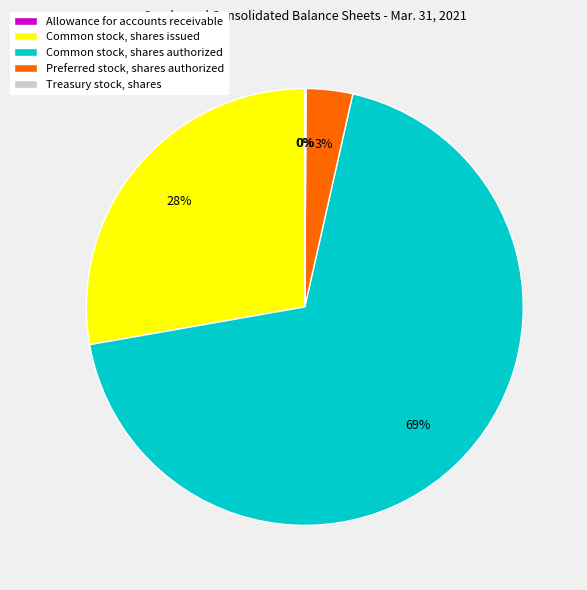

The Common stock, shares authorized slice represents 75% of the pie. True or false?

False